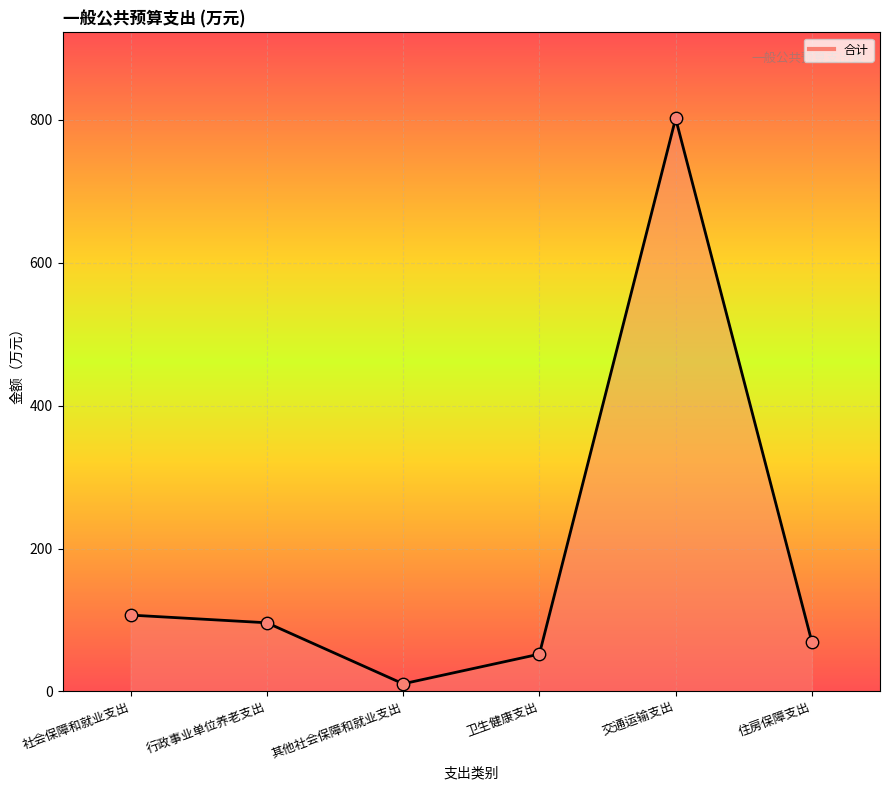

Approximately how many times larger is the value at 行政事业单位养老支出 compared to 住房保障支出?

1.4